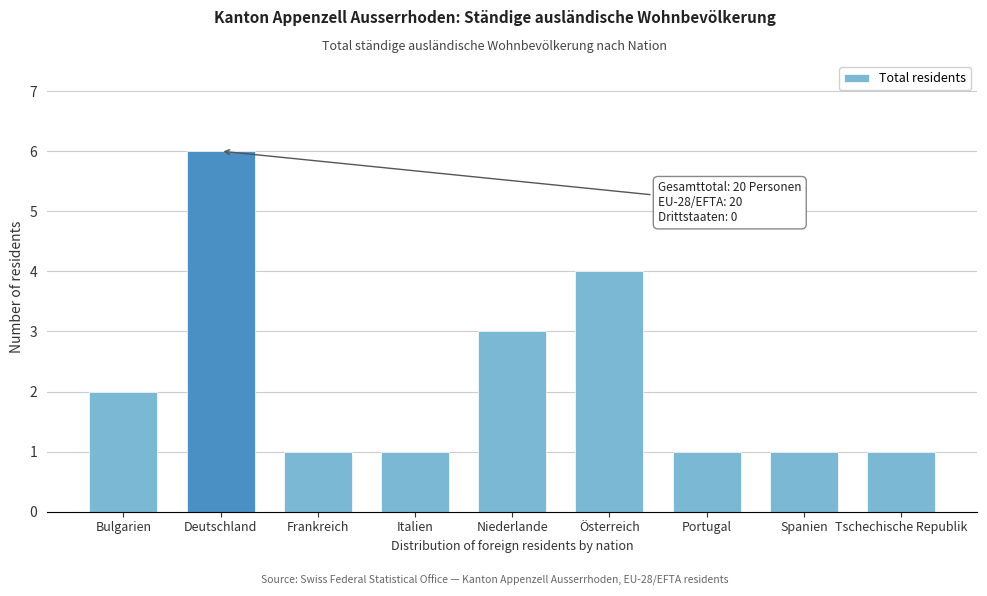

Reading left to right, list all the values displayed in this chart.

Bulgarien=2	Deutschland=6	Frankreich=1	Italien=1	Niederlande=3	Österreich=4	Portugal=1	Spanien=1	Tschechische Republik=1